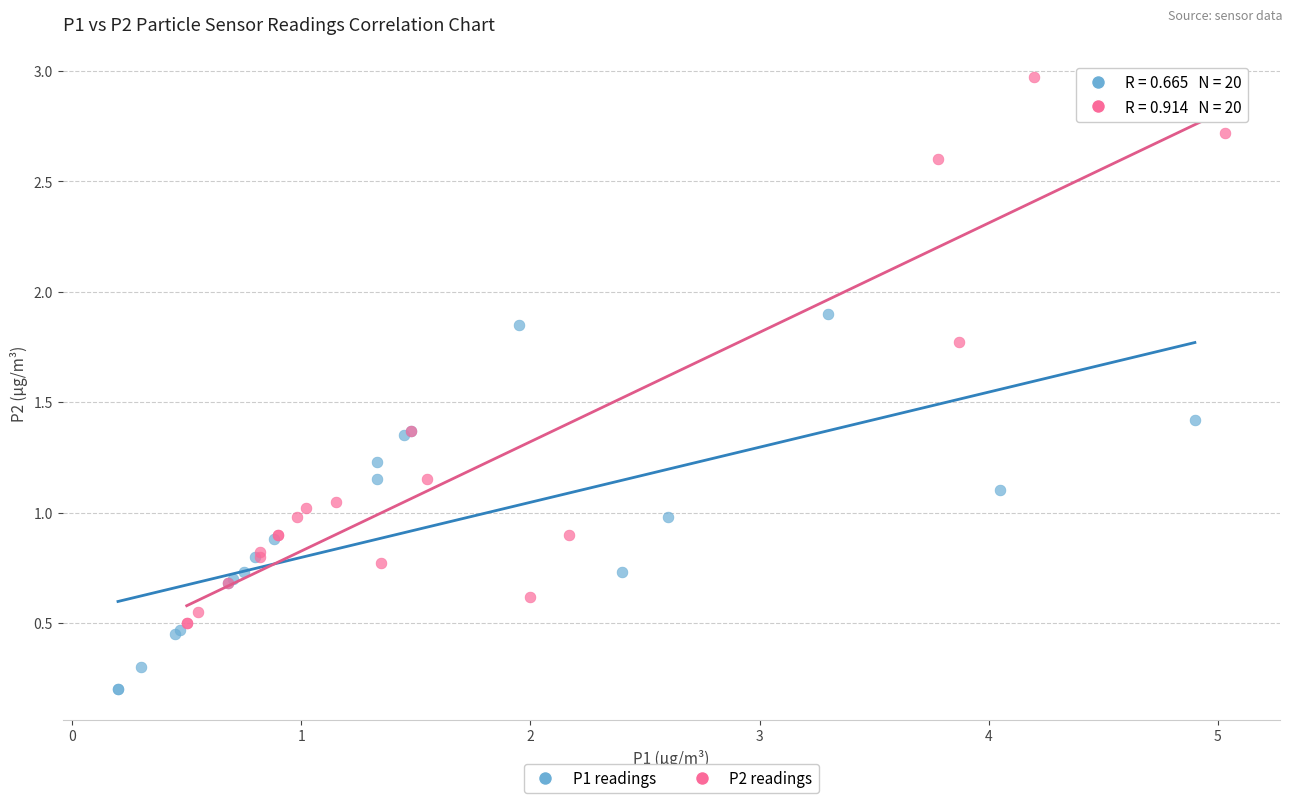

Which series has the widest spread of Y values?

P2 readings